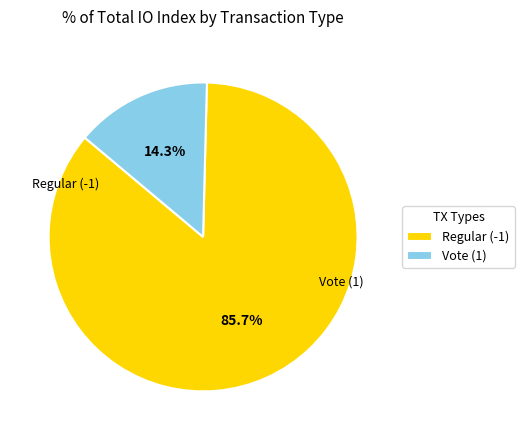

To the nearest percent, what is the difference between the Vote (1) and Regular (-1) slice percentages?

71%